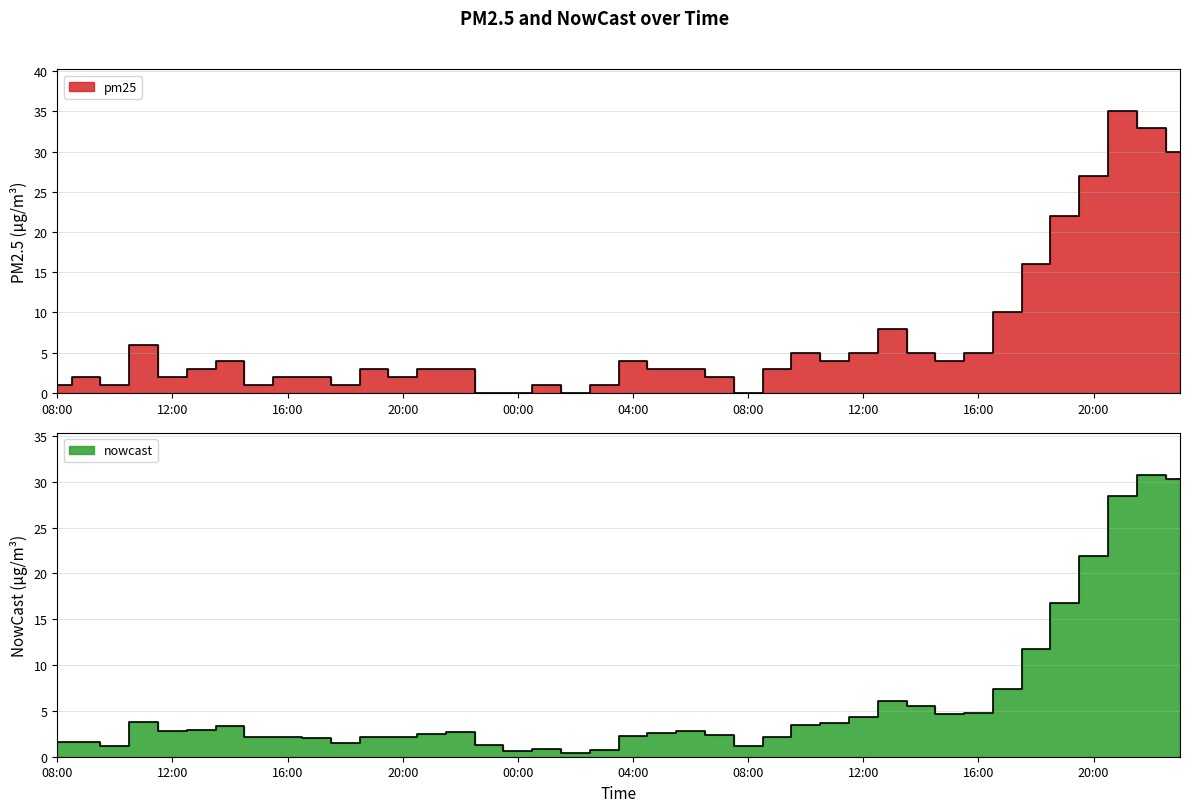

How many categories are shown in the chart?

40